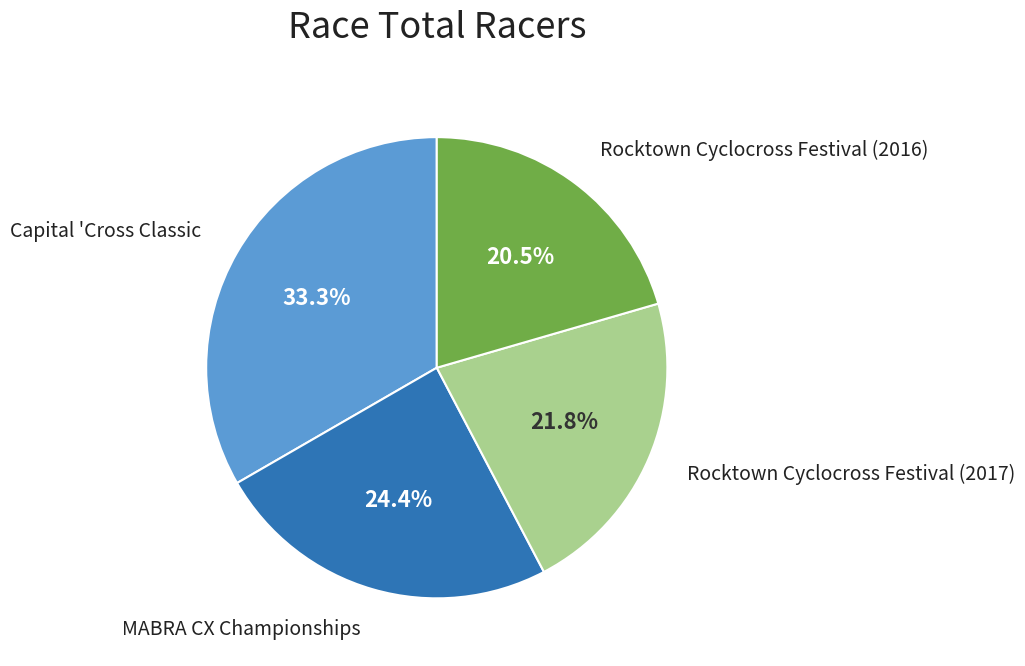

Is there a majority slice in this chart?

No